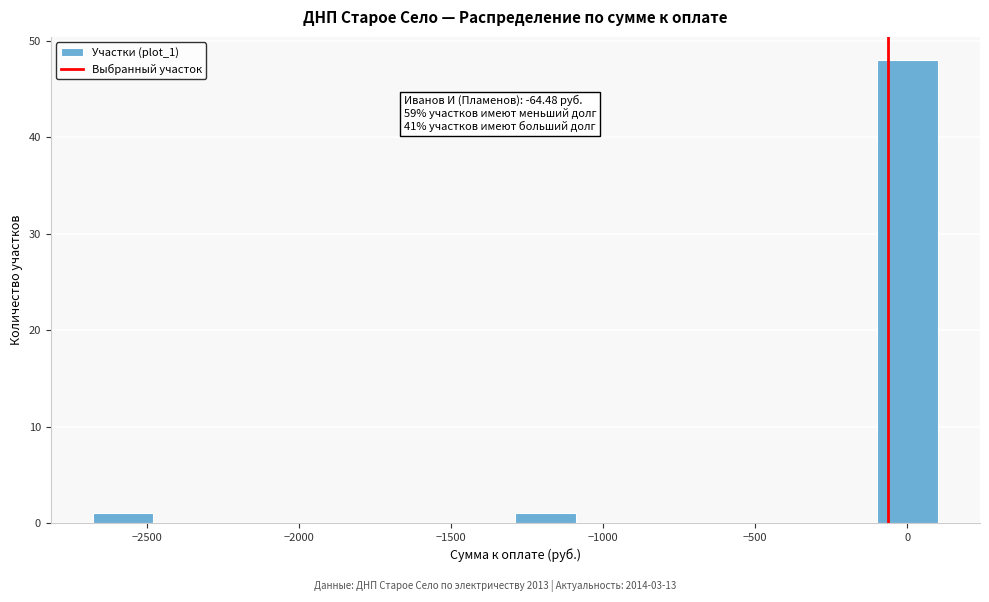

Around what value on the x-axis is the tallest bar? Give the approximate position of its centre, as read against the axis.

0